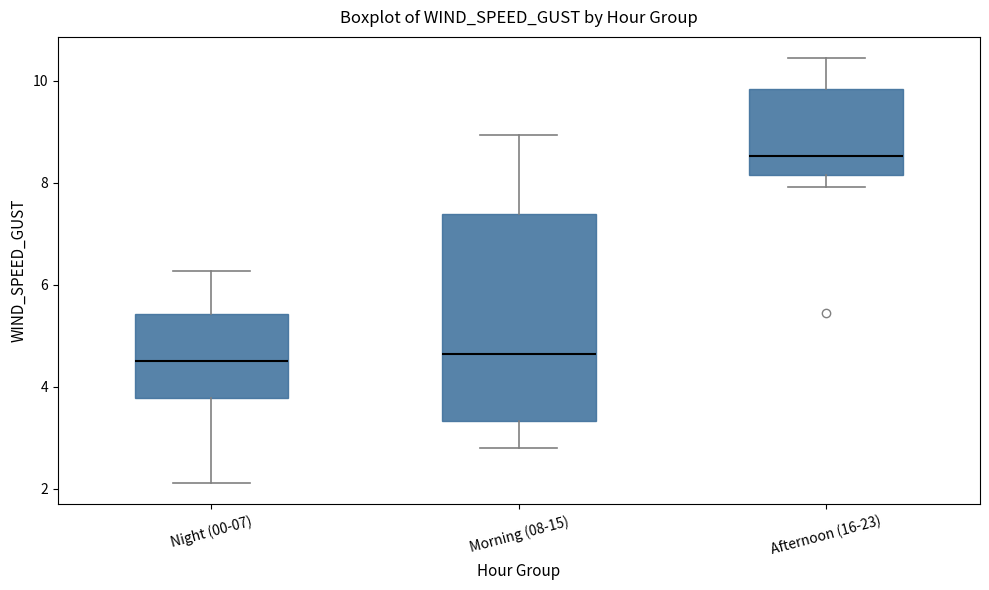

Comparing the boxes themselves (not the whiskers), which one is the tallest?

Morning (08-15)